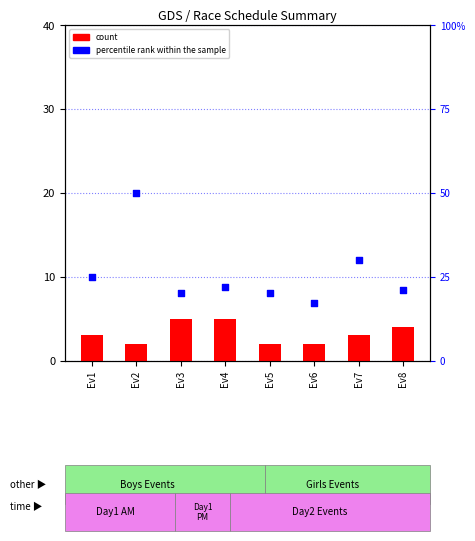

What are all the series names shown in the legend?

count, percentile rank within the sample